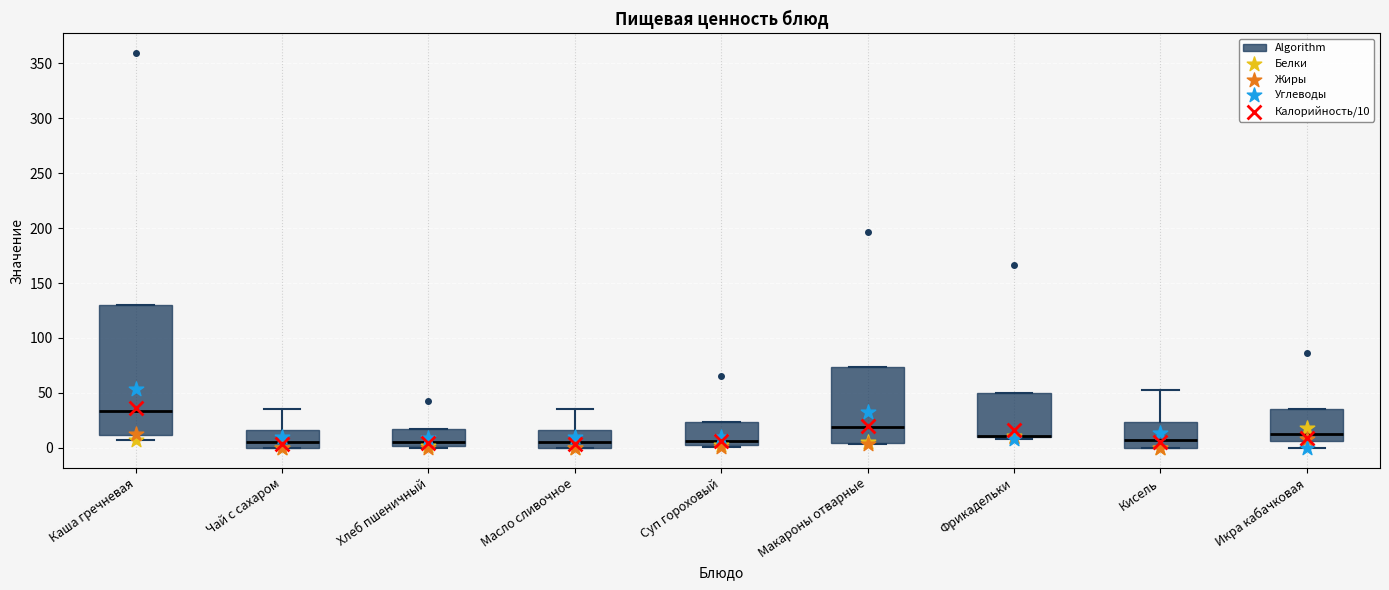

Reading left to right, transcribe this box plot: for each box, give where its median line is, the range the box spans, and where its two whiskers end, as read against the y-axis. The values are not printed on the chart, so give them approximately, as read against the axis.

Каша гречневая: median 35, box 10 to 130, whiskers 5 to 130
Чай с сахаром: median 5, box 0 to 15, whiskers 0 to 35
Хлеб пшеничный: median 5, box 0 to 20, whiskers 0 to 20
Масло сливочное: median 5, box 0 to 15, whiskers 0 to 35
Суп гороховый: median 5 (just above the box's lower edge), box 5 to 25, whiskers 0 to 25
Макароны отварные: median 20, box 5 to 75, whiskers 5 to 75
Фрикадельки: median 10 (drawn on the box's lower edge), box 10 to 50, whiskers 10 to 50
Кисель: median 5, box 0 to 25, whiskers 0 to 55
Икра кабачковая: median 15, box 5 to 35, whiskers 0 to 35